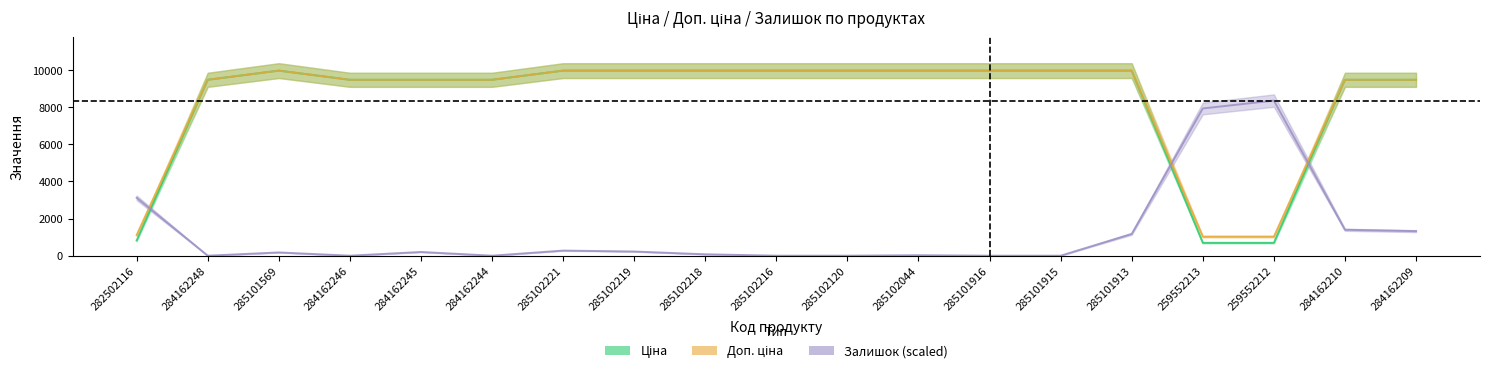

Which series has the largest range (max minus min)?

Ціна